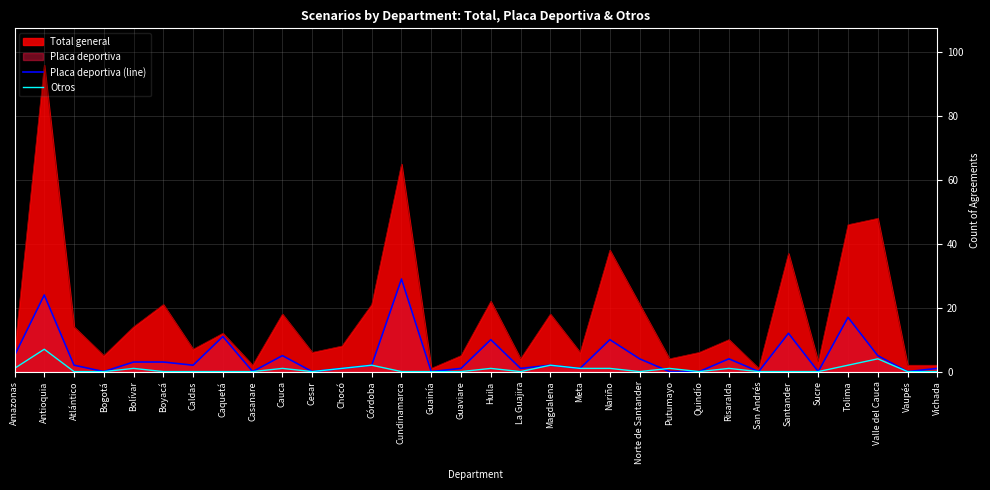

True or false: Otros has more than 1 points higher than both neighbors.

True